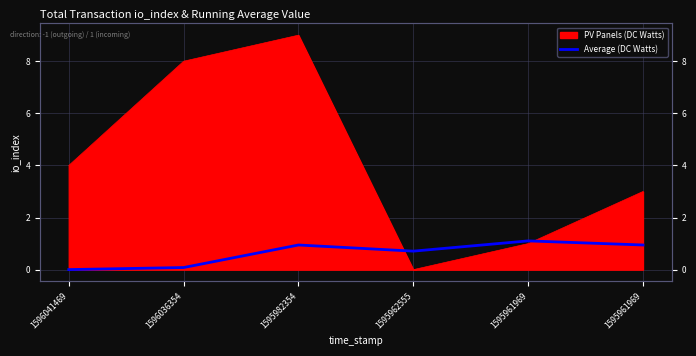

Does the chart display data point markers on the line(s)?

No